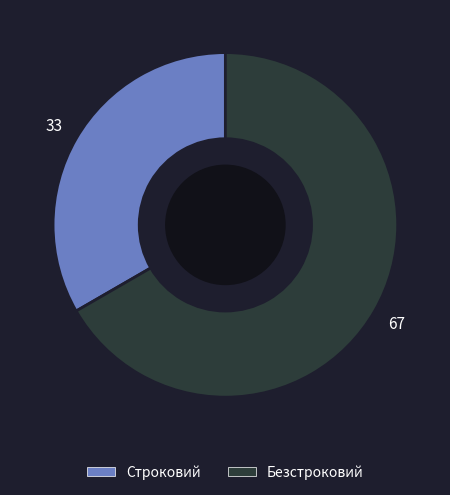

Is there any slice that represents more than half of the pie?

Yes